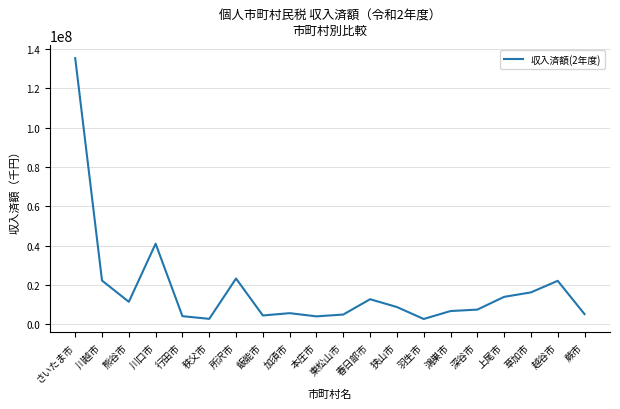

Which label corresponds to the largest value in the chart?

さいたま市